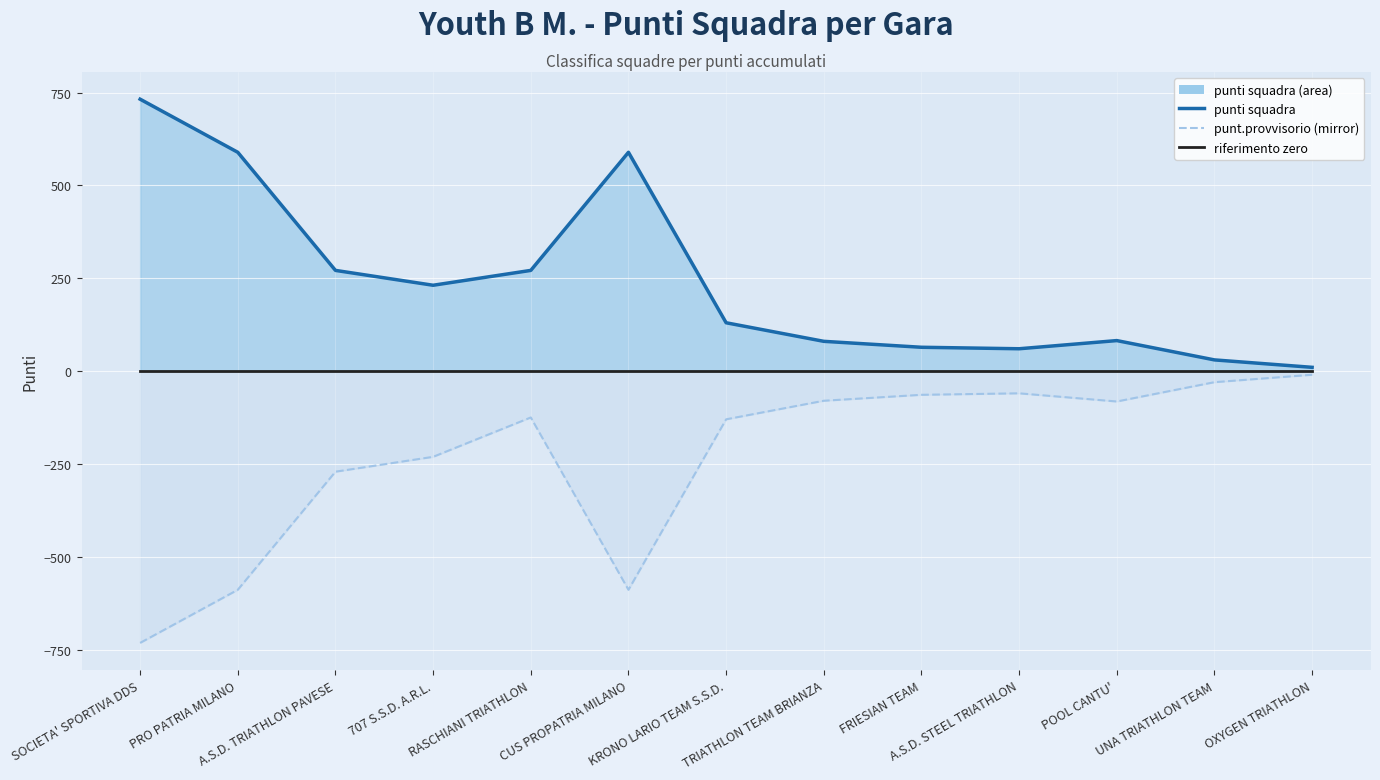

True or false: riferimento zero and punt.provvisorio (mirror) intersect in this chart.

False